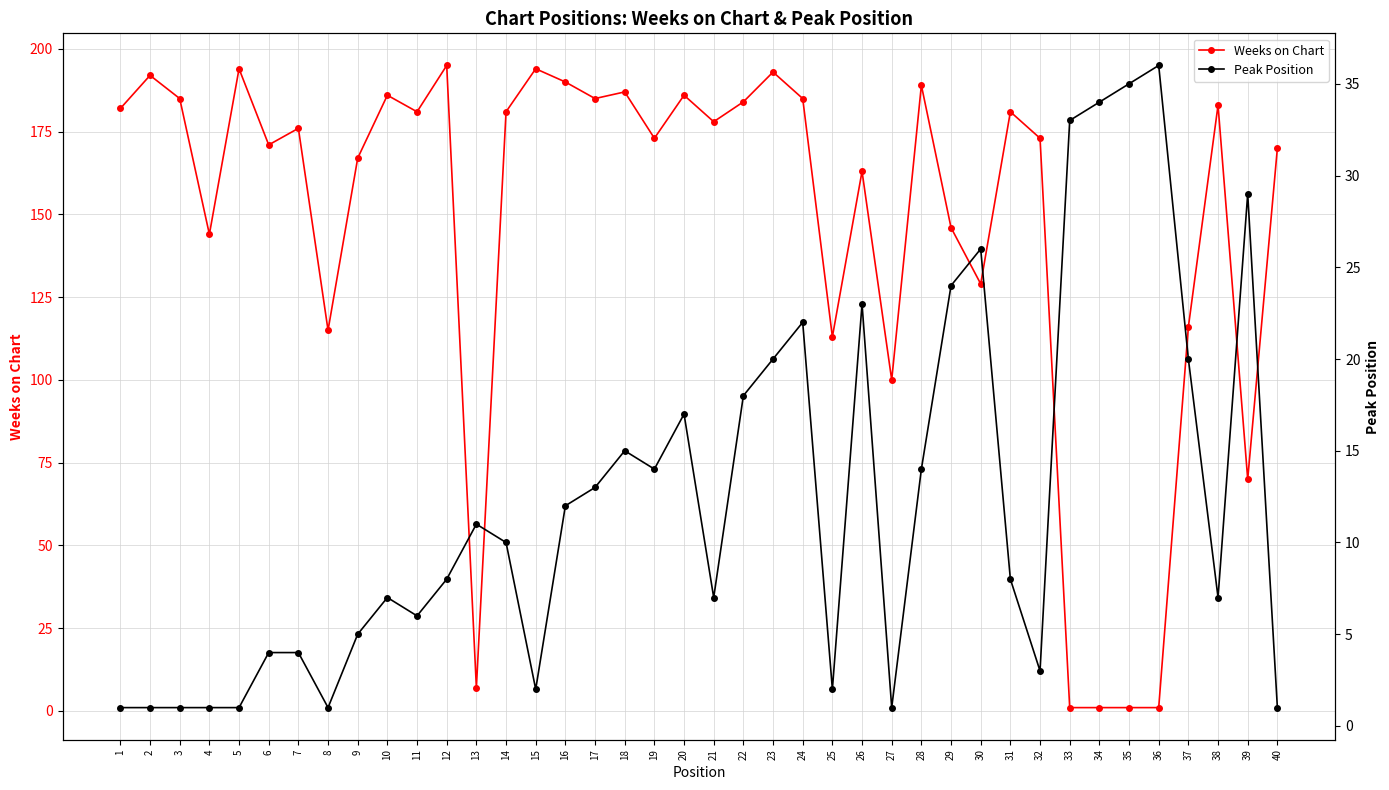

After their last crossing, which series has the higher values: Peak Position or Weeks on Chart?

Weeks on Chart